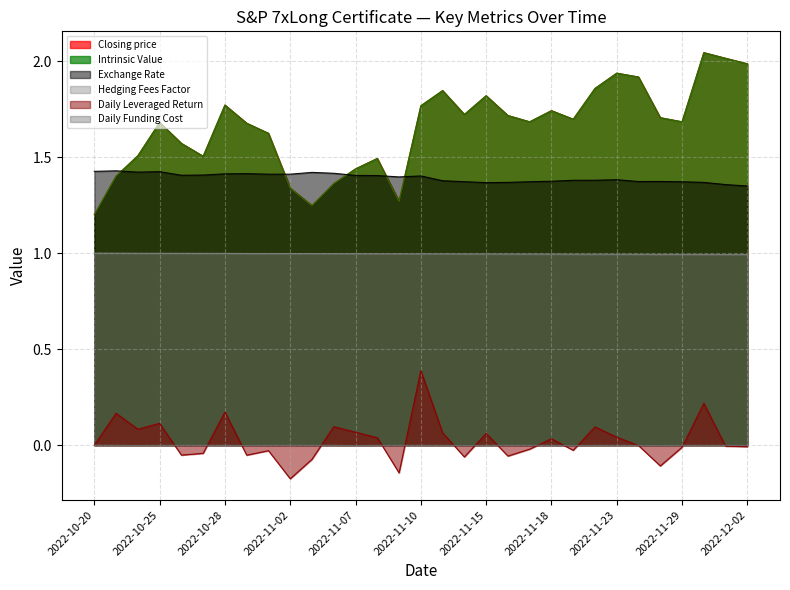

What is the maximum value for Closing price?

2.0